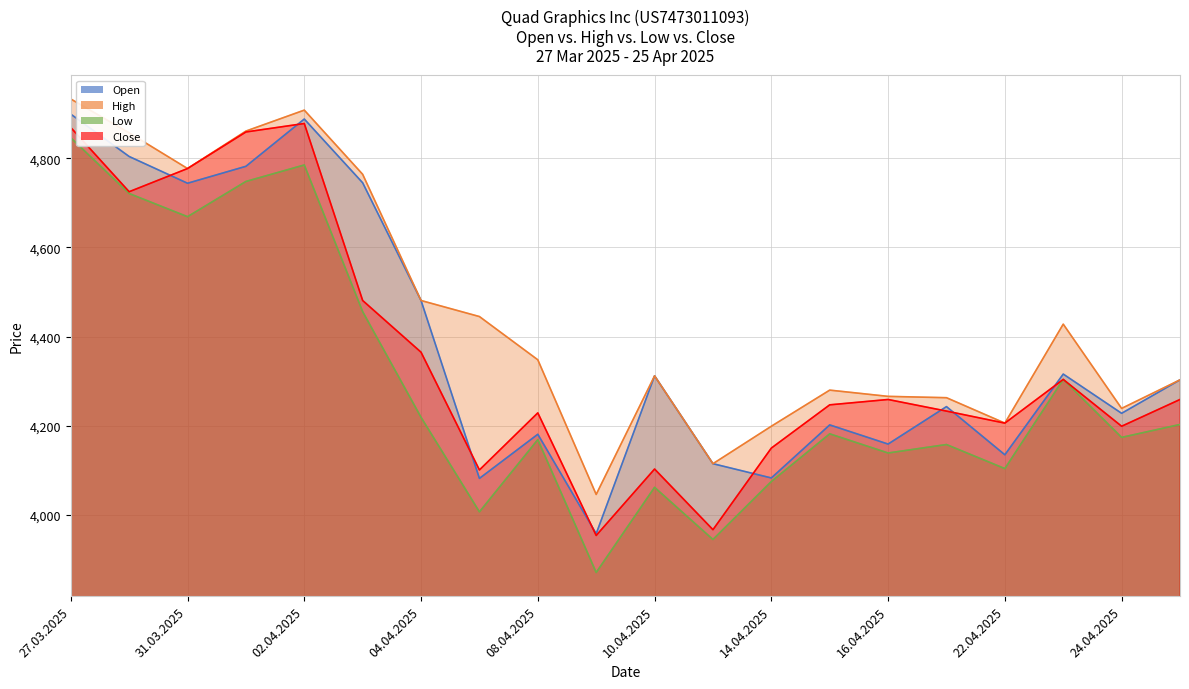

What is the highest value of the Low series?

4846